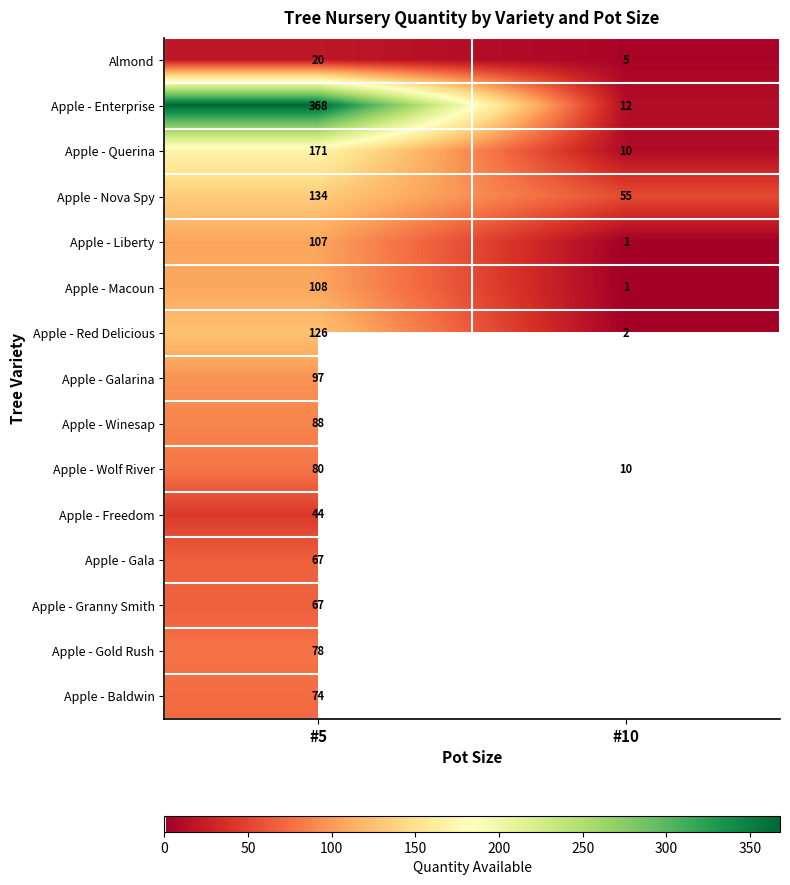

At which category does the chart reach its minimum across all series?

#10